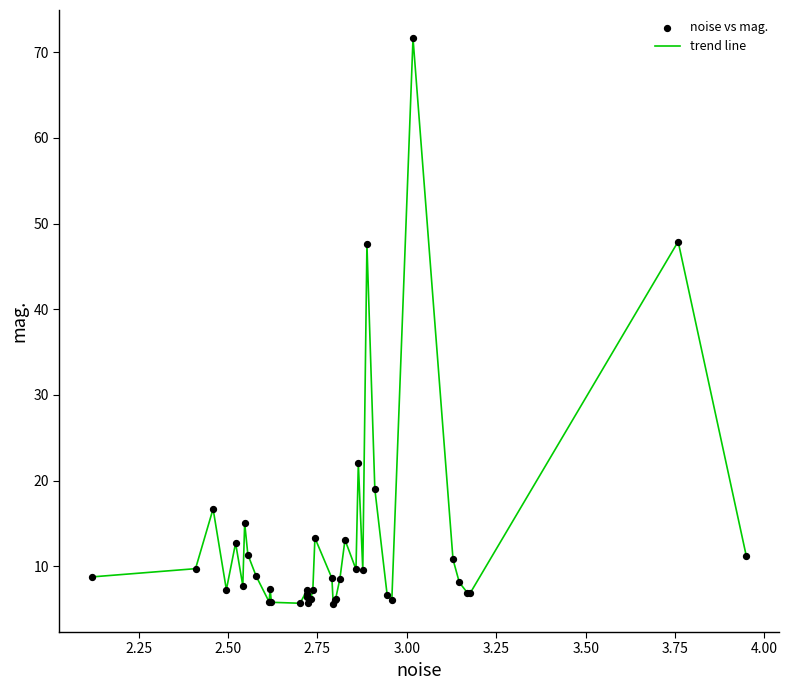

What is the difference between the maximum and minimum values?

66.0